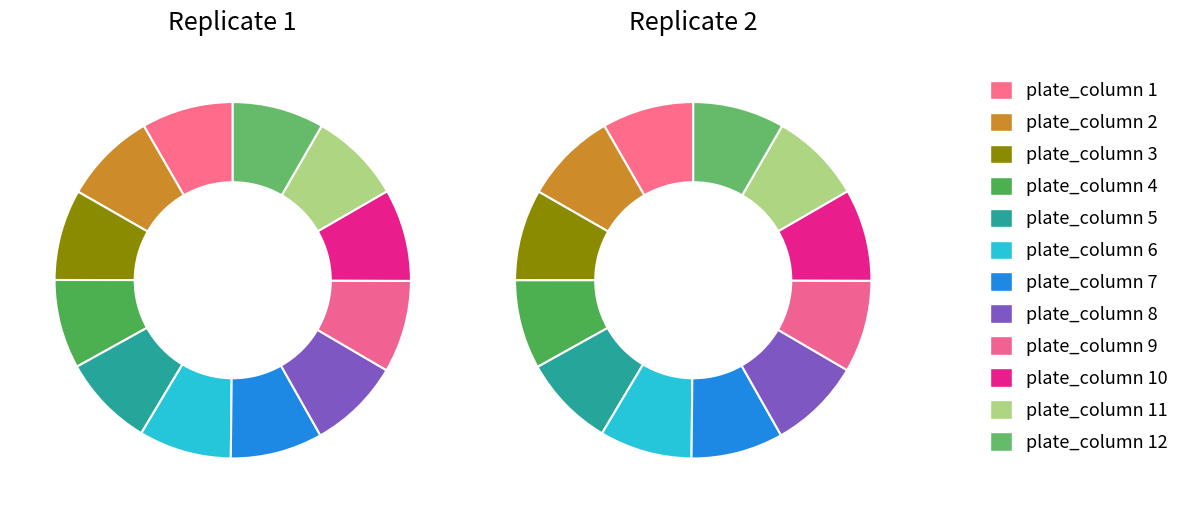

What percentage is NOT represented by plate_column 2?

91.6%